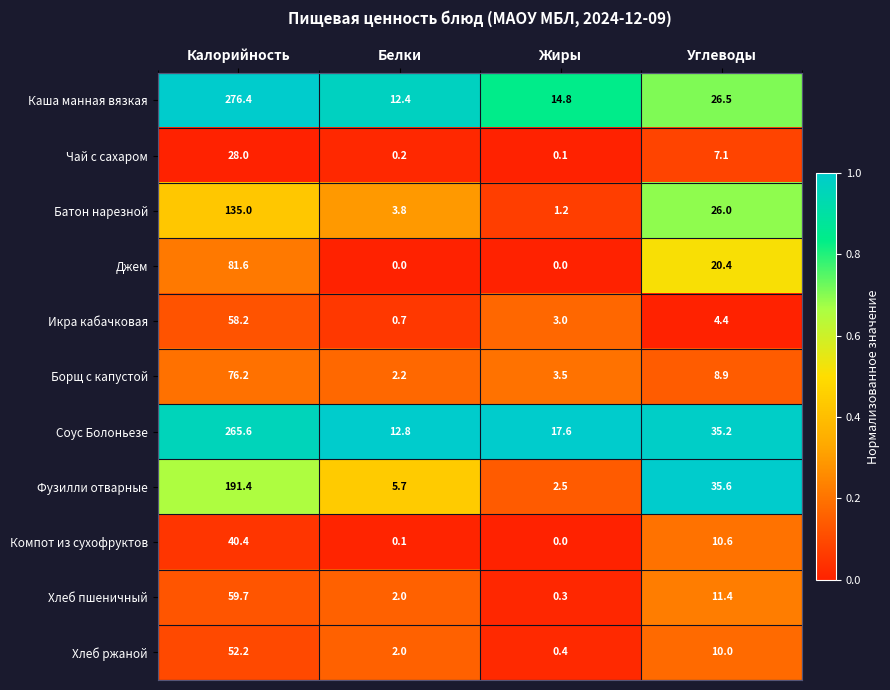

What is the difference between the second highest and second lowest values in the Джем series?

20.4